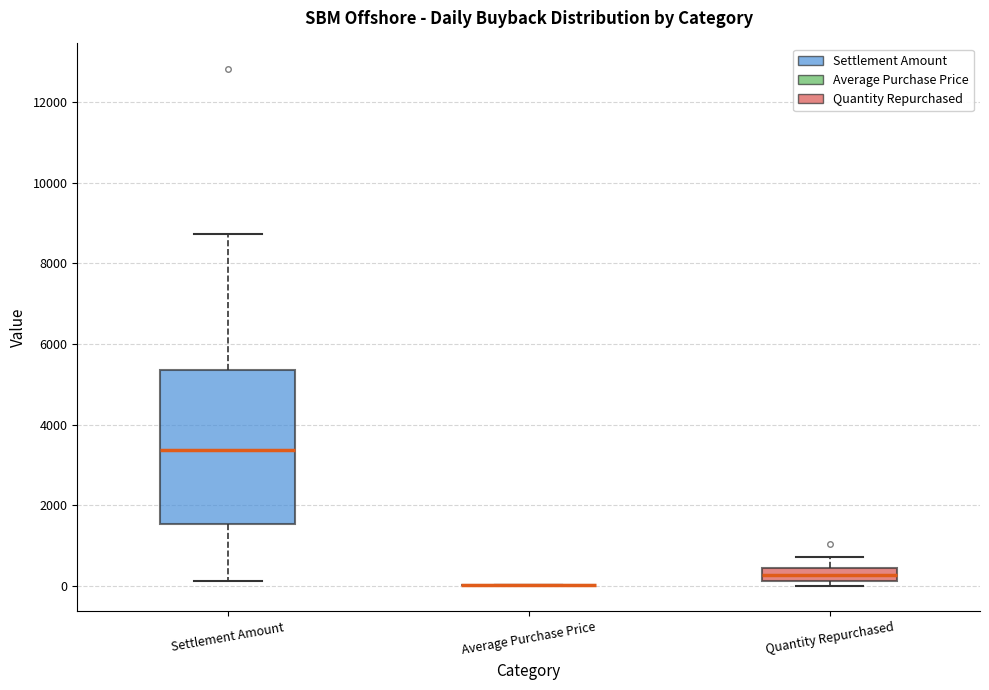

Reading left to right, transcribe this box plot: for each box, give where its median line is, the range the box spans, and where its two whiskers end, as read against the y-axis. The values are not printed on the chart, so give them approximately, as read against the axis.

Settlement Amount: median 3400, box 1600 to 5400, whiskers 200 to 8800
Average Purchase Price: box collapsed to a line at 0, whiskers 0 to 0
Quantity Repurchased: median 200 (inside the box), box 200 to 400, whiskers 0 to 800